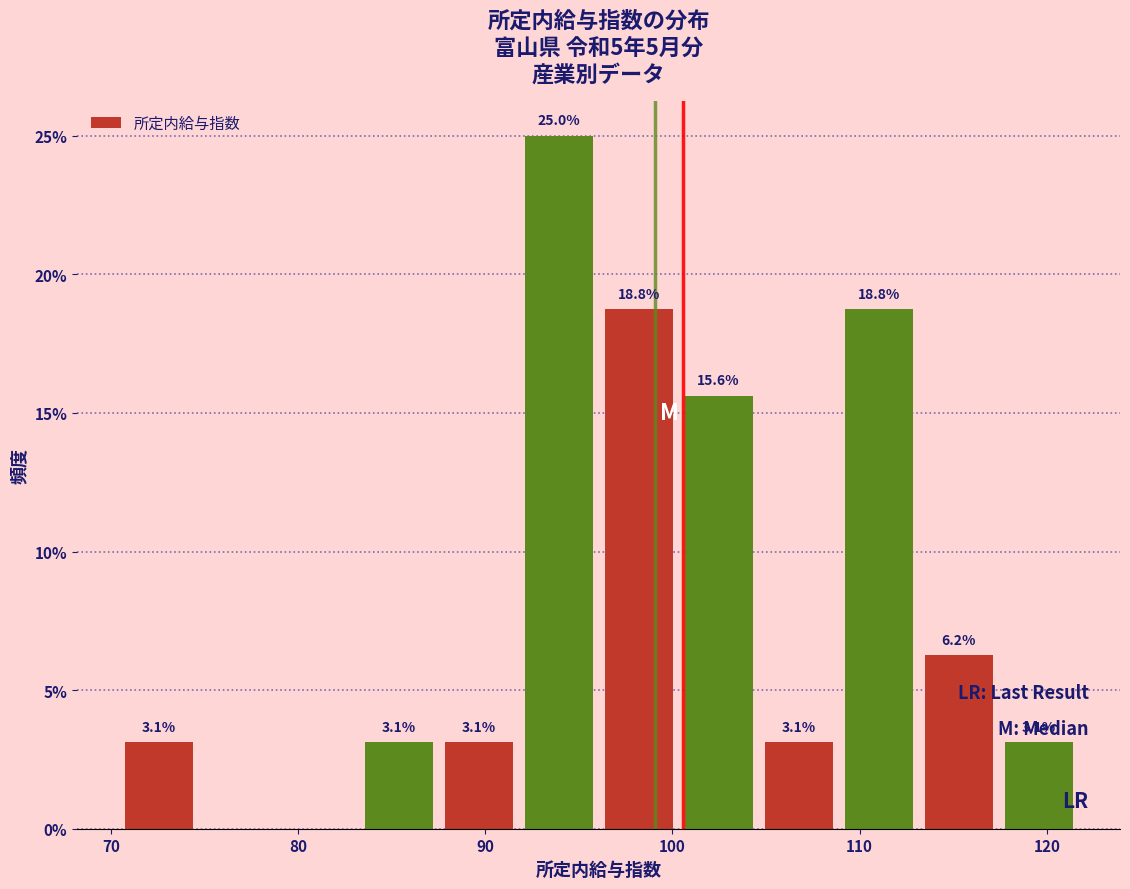

Which range on the x-axis has the tallest bar?

92 to 96